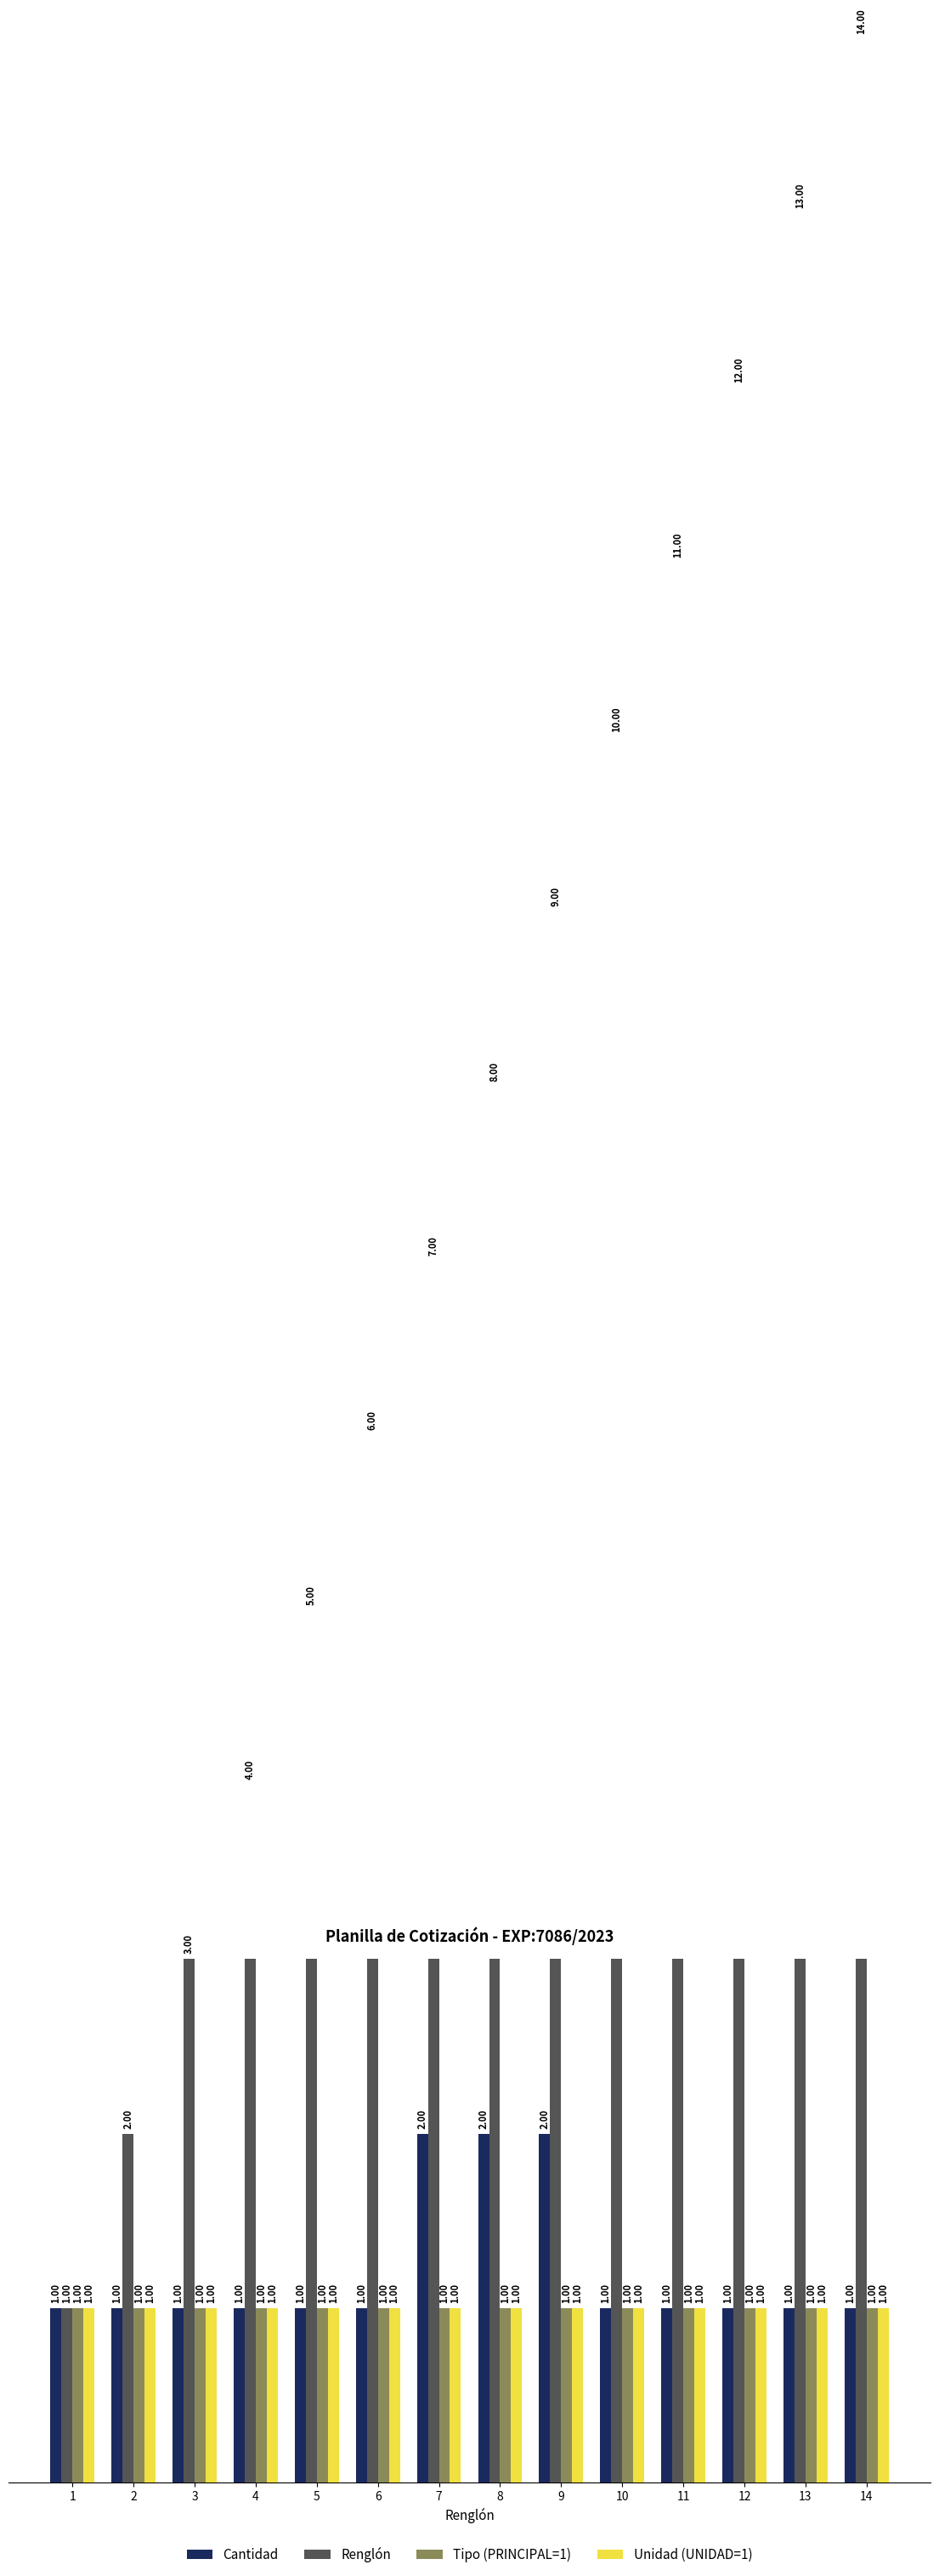

Where is Unidad (UNIDAD=1) nearest to the value 1?

1